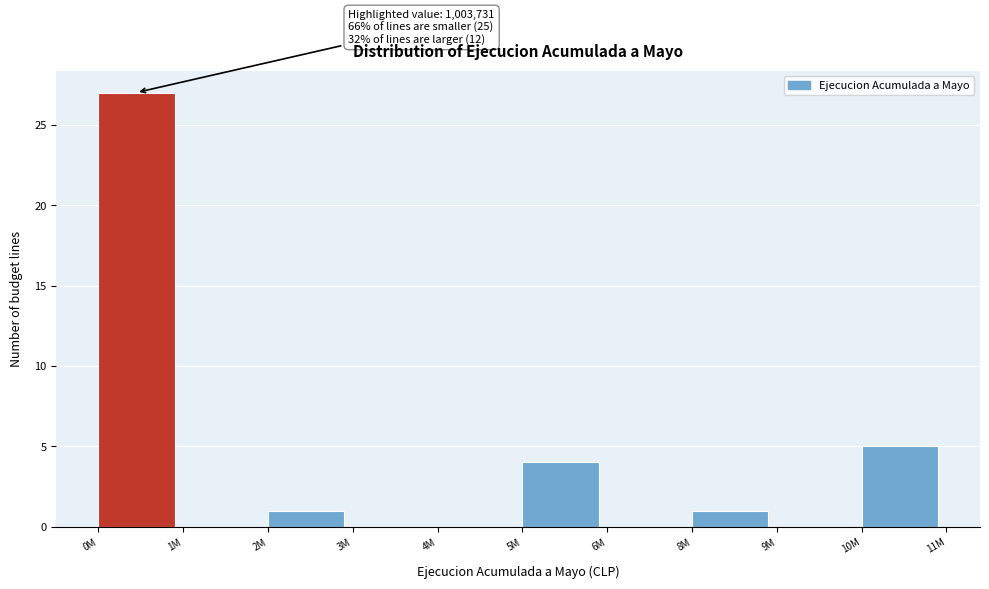

Reading right to left, extract all data points from this chart.

10M=5	9M=0	8M=1	6M=0	5M=4	4M=0	3M=0	2M=1	1M=0	0M=27